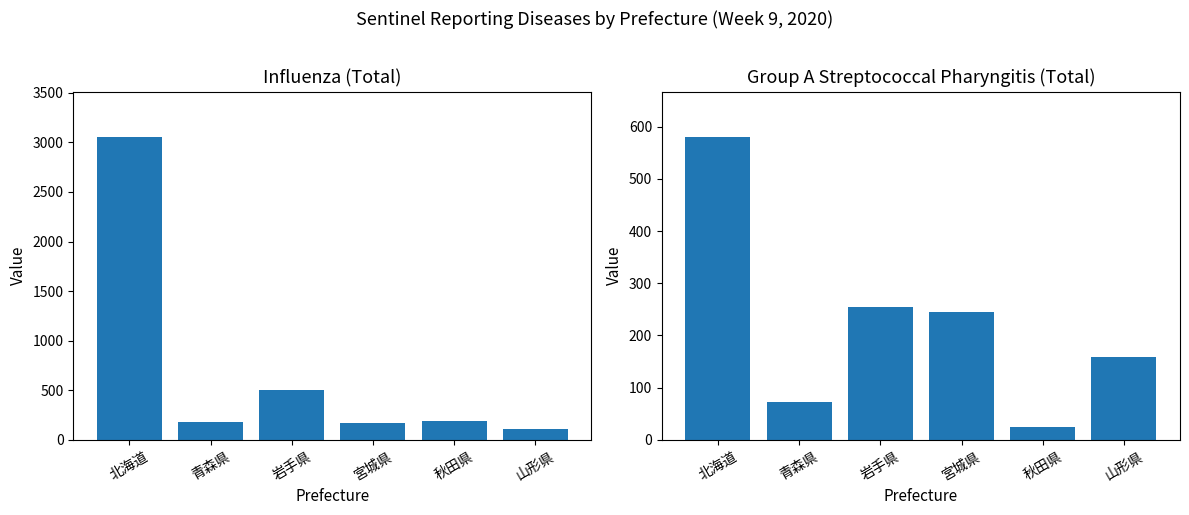

Are the bars horizontal?

No